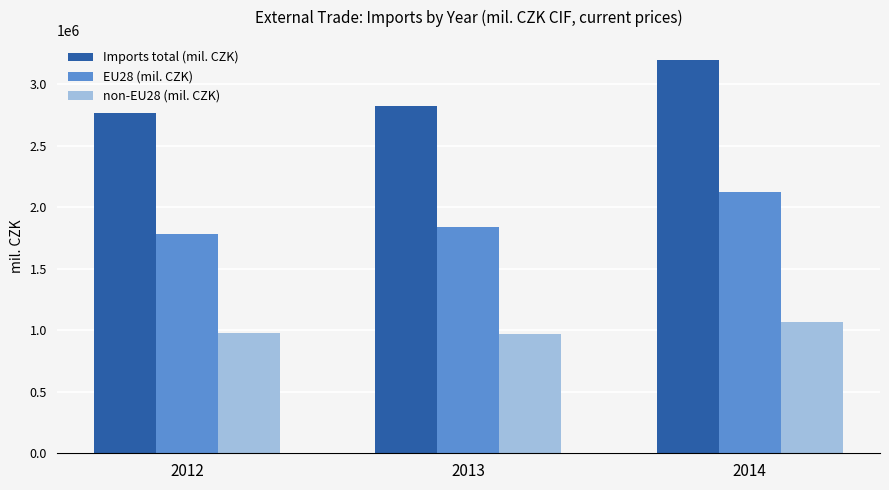

What is the difference between the maximum and minimum values in the Imports total (mil. CZK) series?

432742